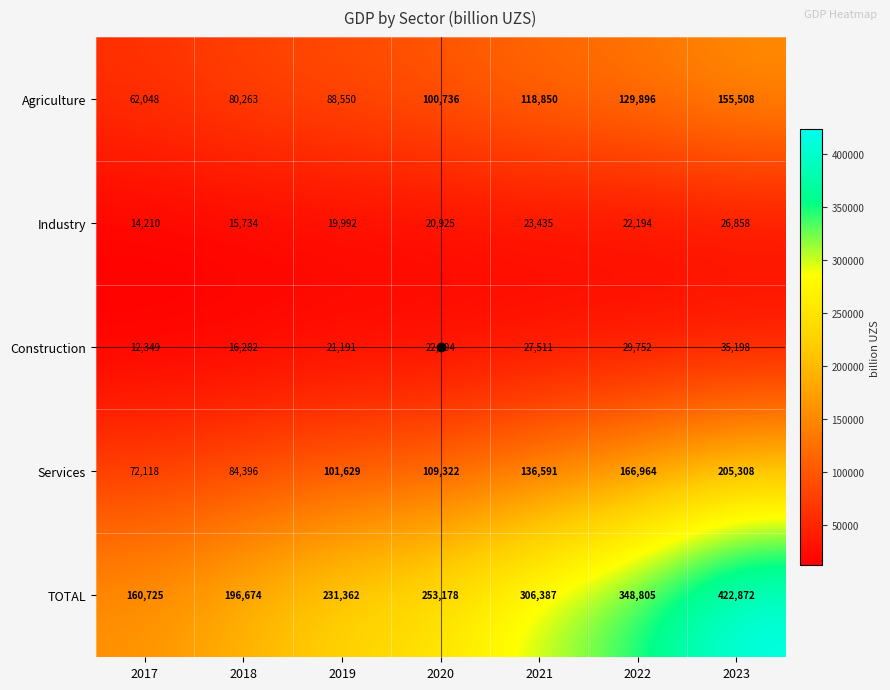

What is the sum of all Industry values?

143348